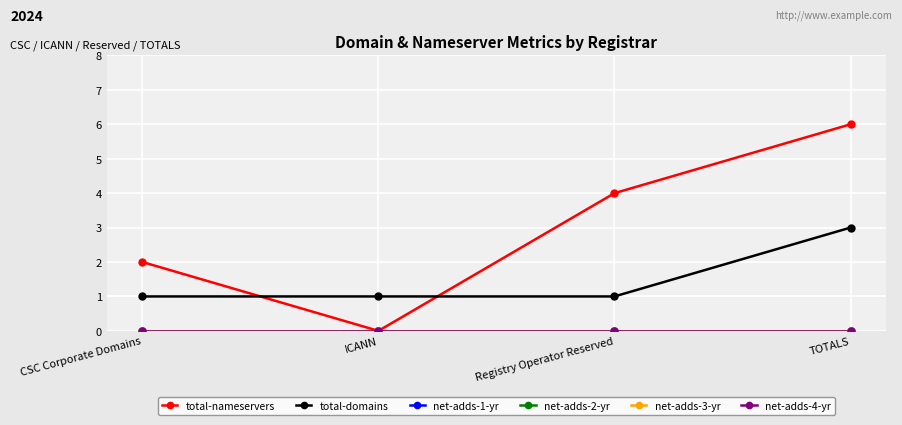

Reading left to right, transcribe all the data shown in this chart.

total-nameservers: 2	0	4	6
total-domains: 1	1	1	3
net-adds-1-yr: 0	0	0	0
net-adds-2-yr: 0	0	0	0
net-adds-3-yr: 0	0	0	0
net-adds-4-yr: 0	0	0	0